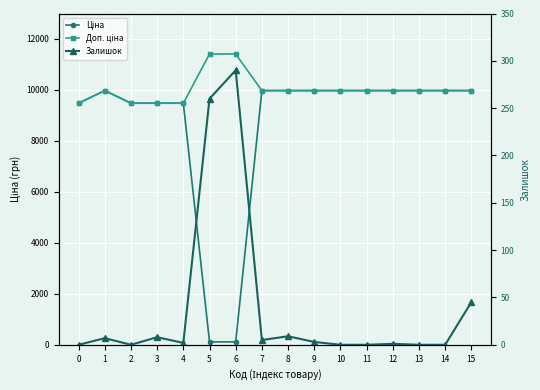

True or false: Доп. ціна and Ціна cross at least once.

False